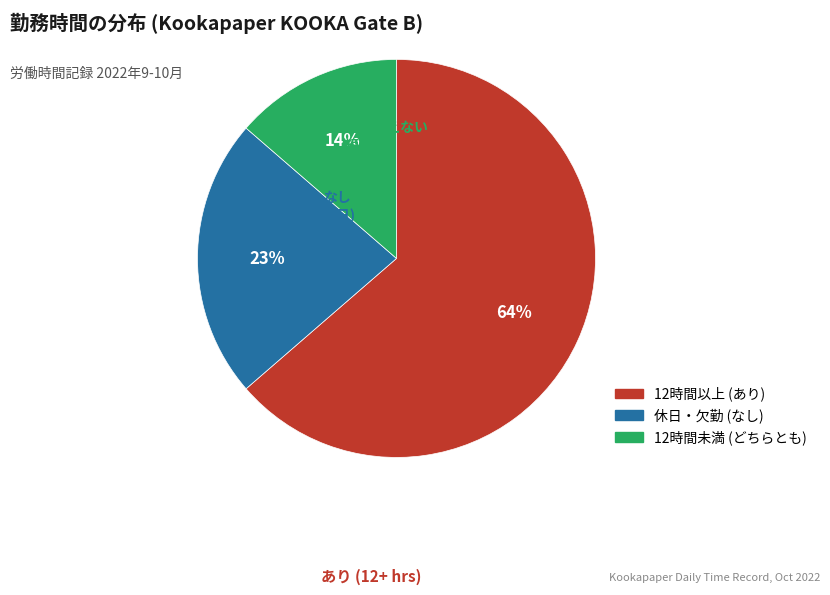

To the nearest percent, what is the average slice percentage?

33%